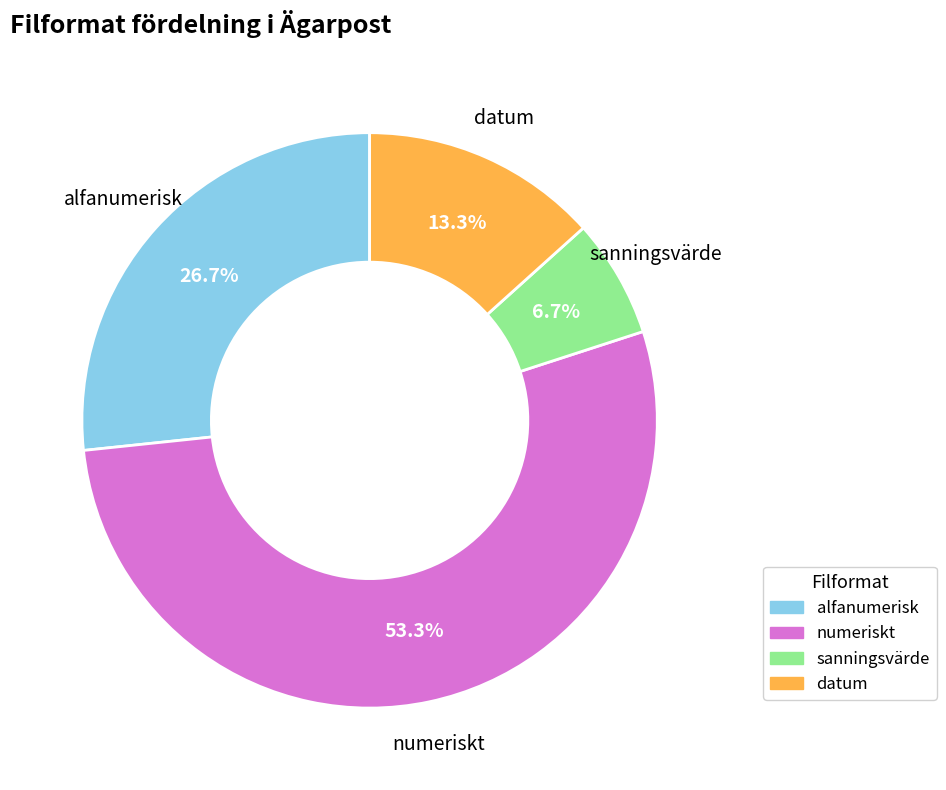

To the nearest percent, what is the difference between the largest and smallest slice percentages?

47%